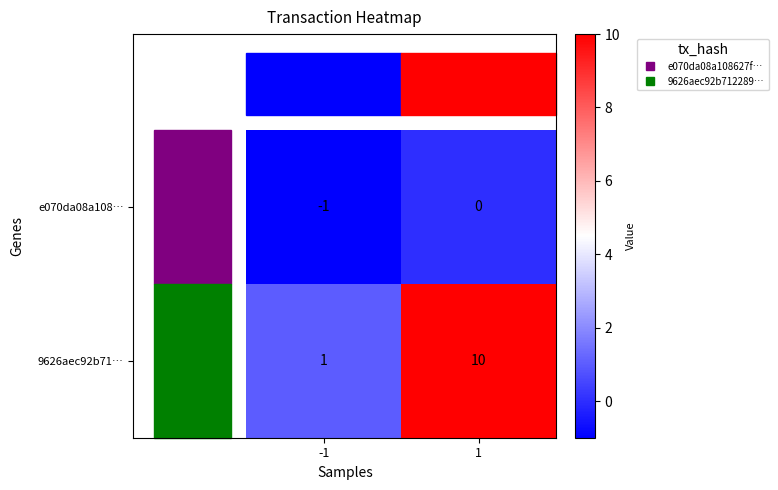

List the series in order of their peak value, highest first.

9626aec92b71…, e070da08a108…